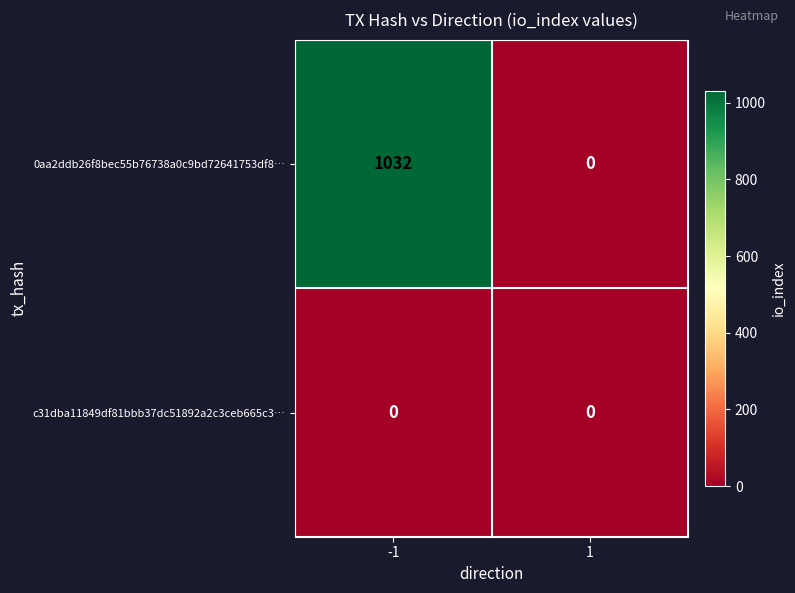

At how many categories does at least one series exceed 16?

1